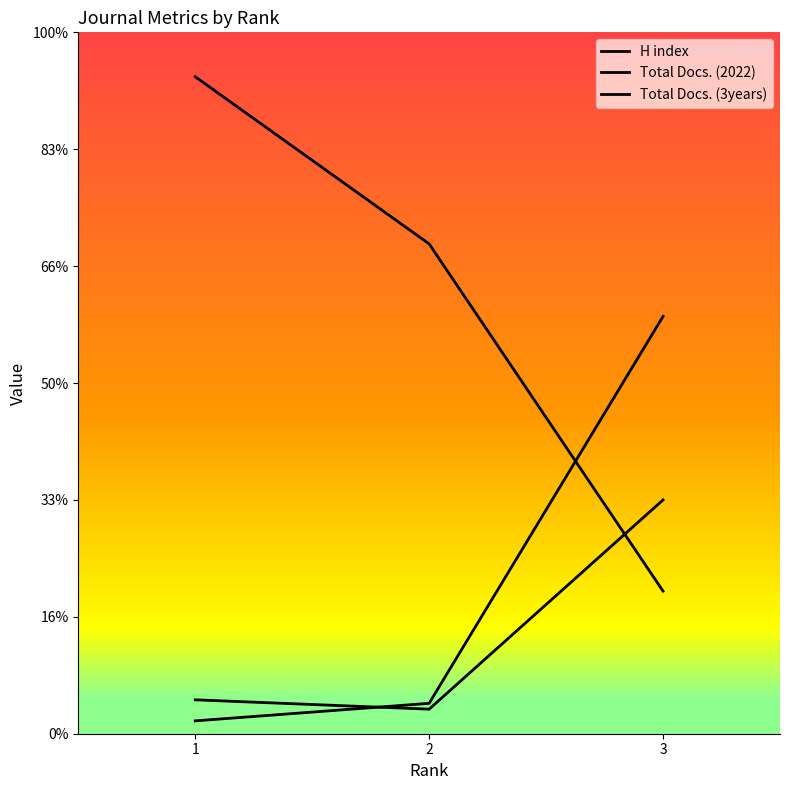

The value of Total Docs. (2022) at 1 is 47. True or false?

False